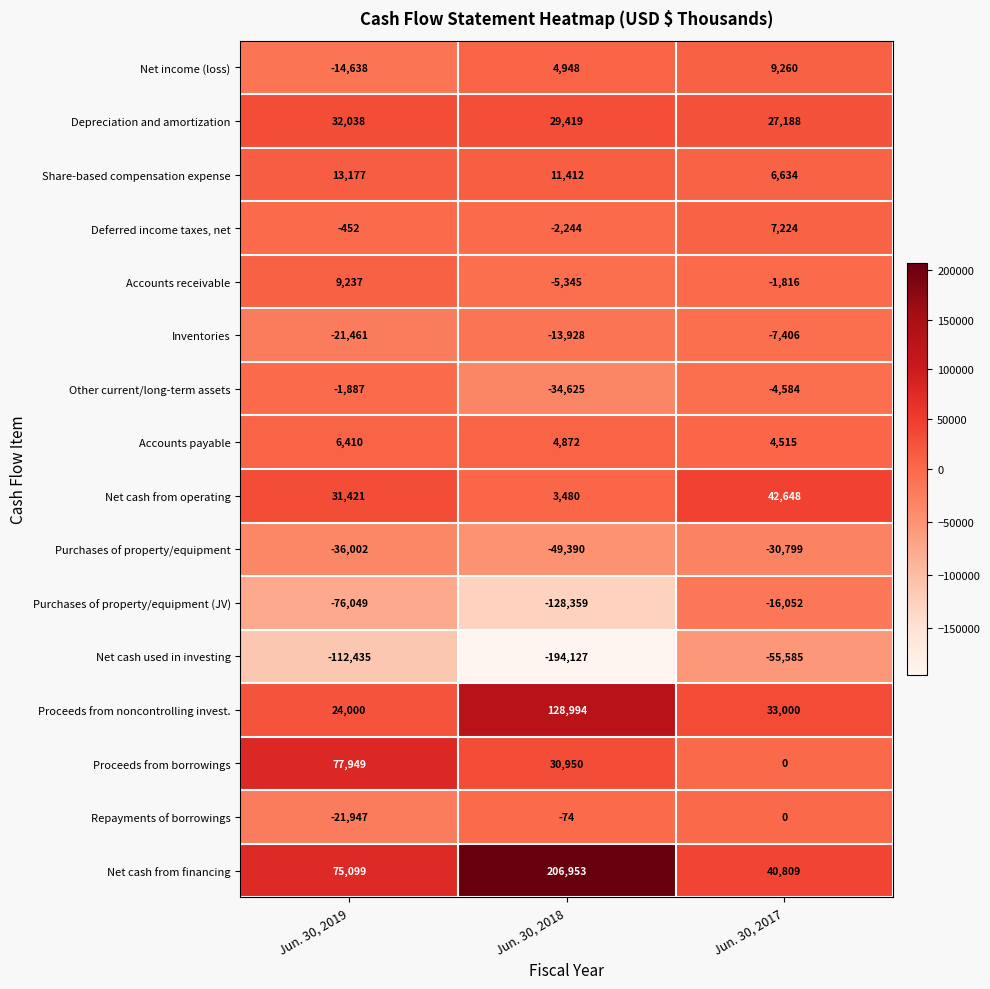

At which label is Net cash used in investing closest to -124856?

Jun. 30, 2019